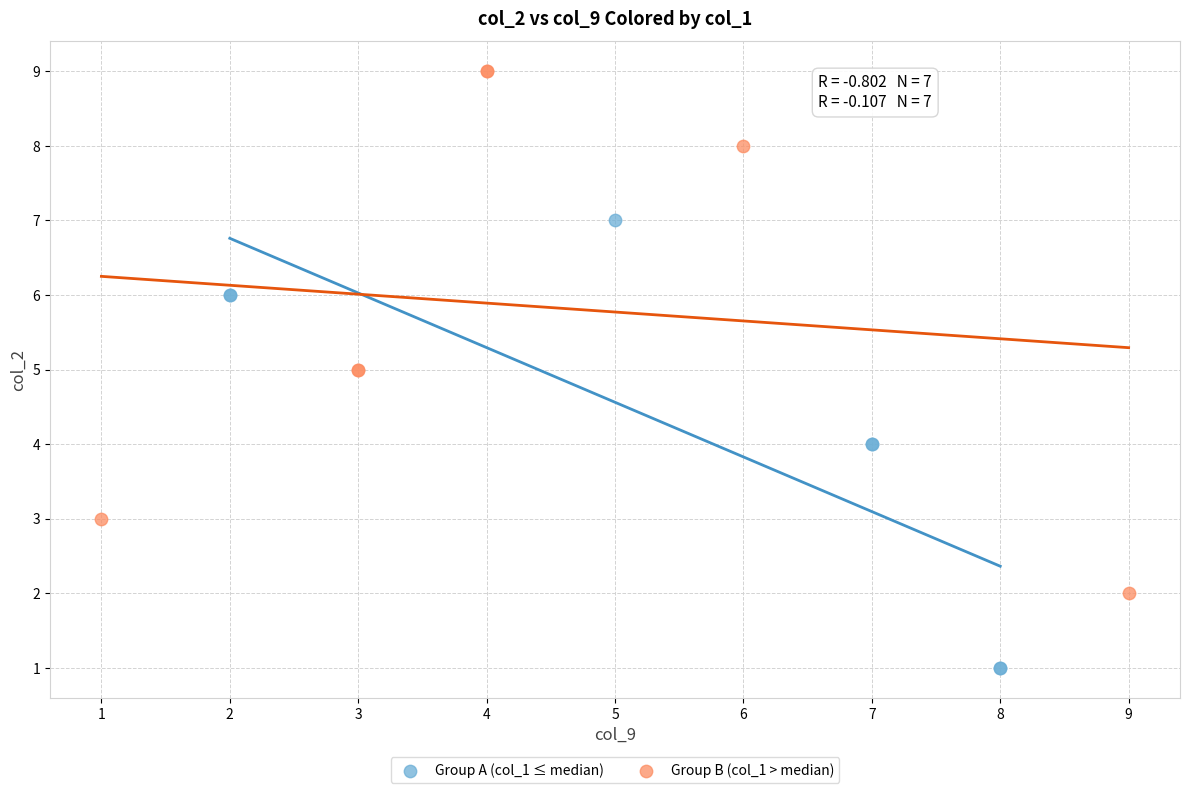

Which series reaches the minimum Y coordinate?

Group A (col_1 ≤ median)